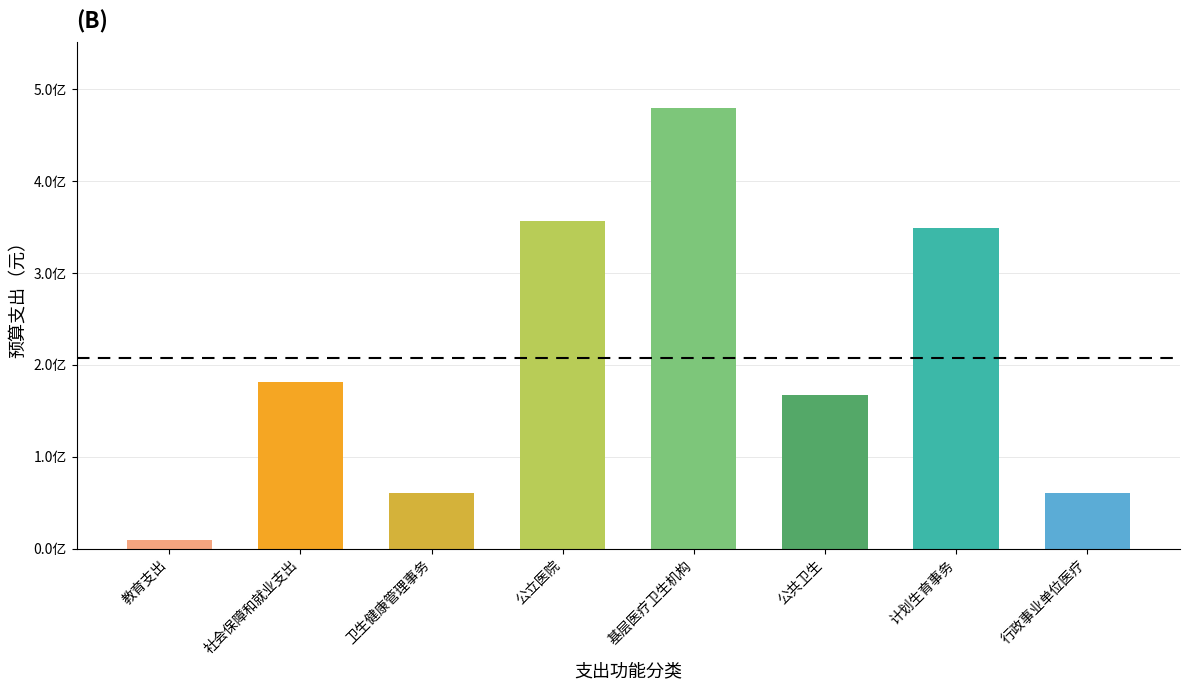

What is the change in value from 教育支出 to 行政事业单位医疗?

+50676400